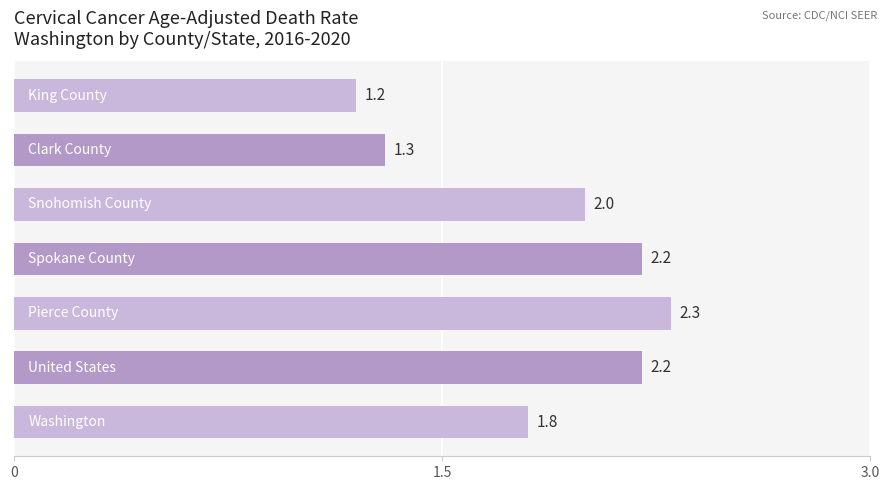

How many values are below 2?

3